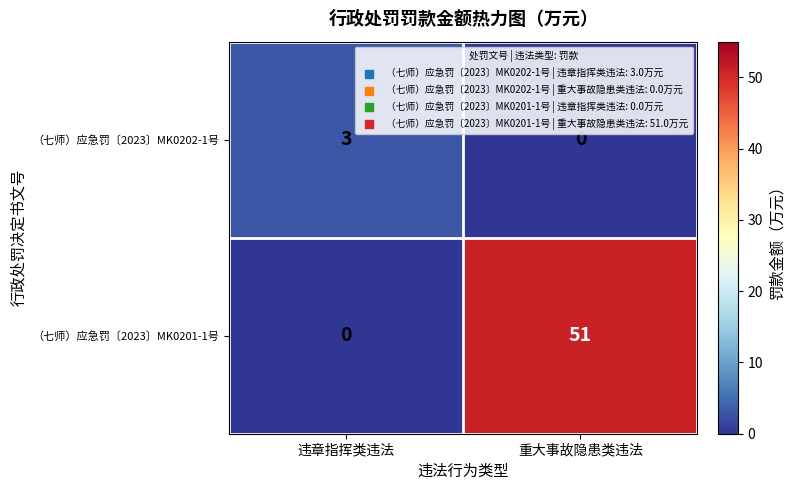

List the series in order of their overall mean, highest first.

（七师）应急罚〔2023〕MK0201-1号, （七师）应急罚〔2023〕MK0202-1号